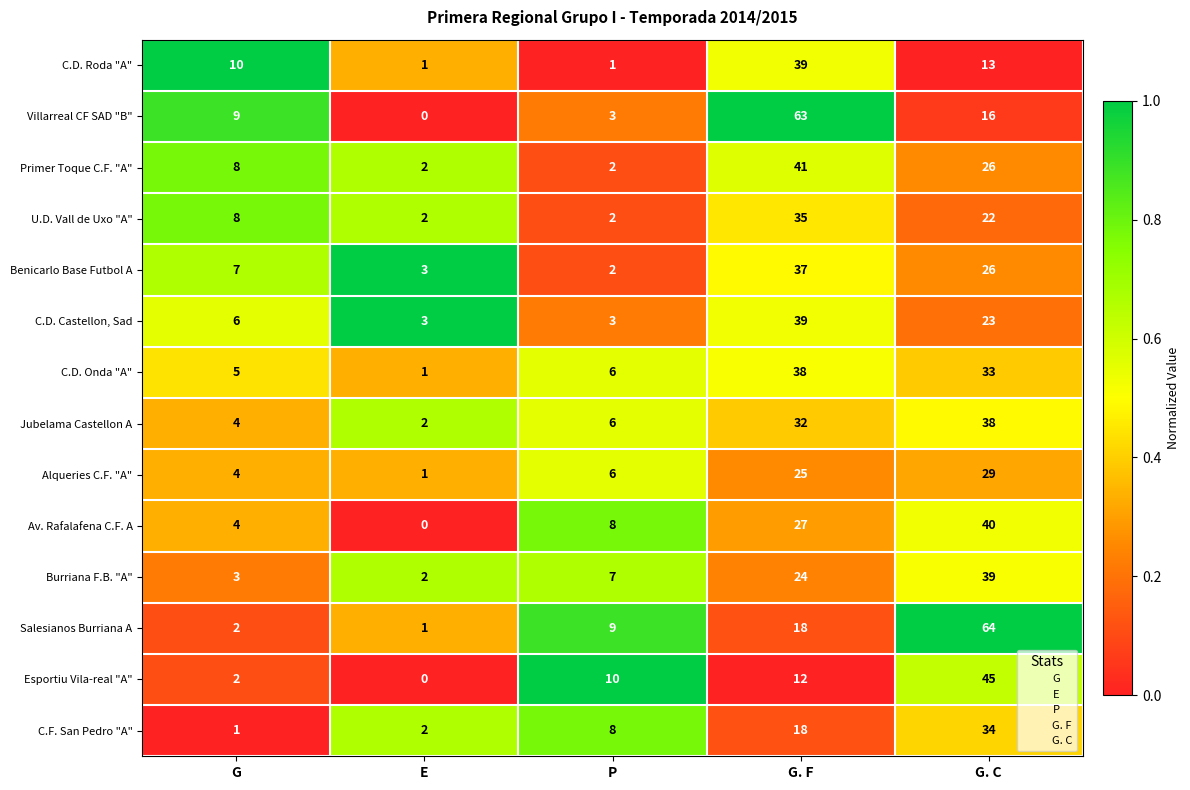

At how many categories does at least one series exceed 0?

5